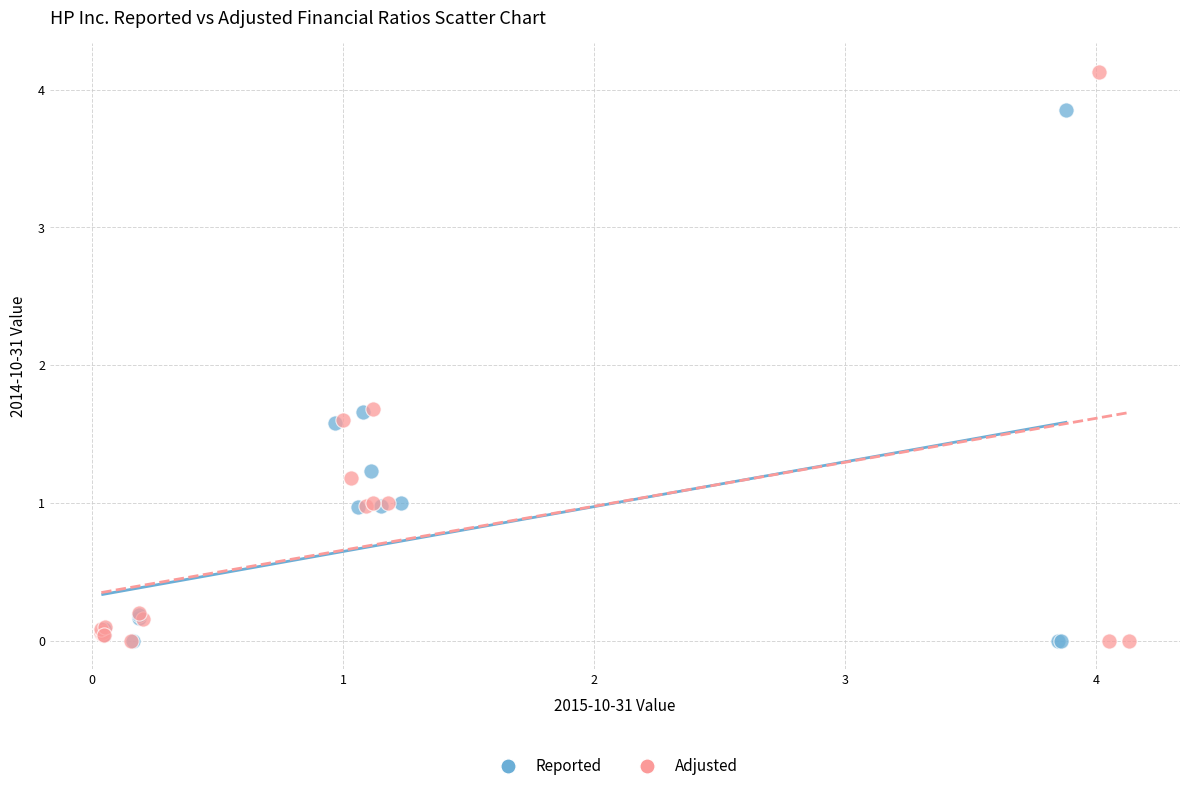

What are all the series names shown in the legend?

Reported, Adjusted